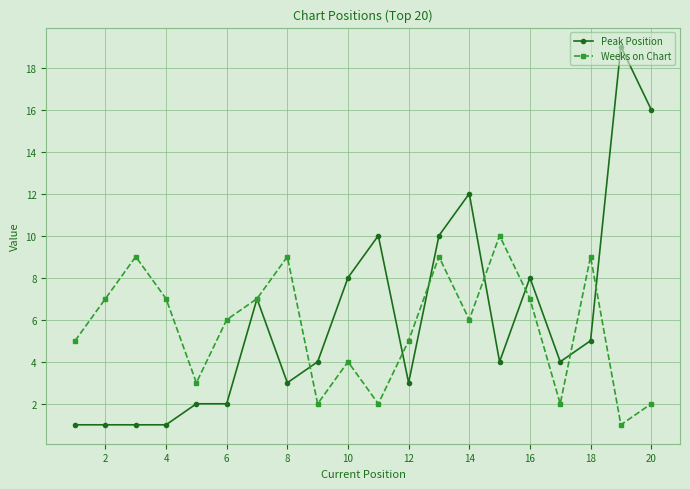

Which series has the largest range (max minus min)?

Peak Position